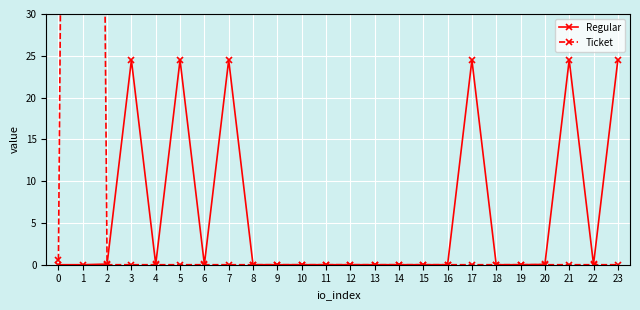

List the series in order of their overall mean, highest first.

Ticket, Regular